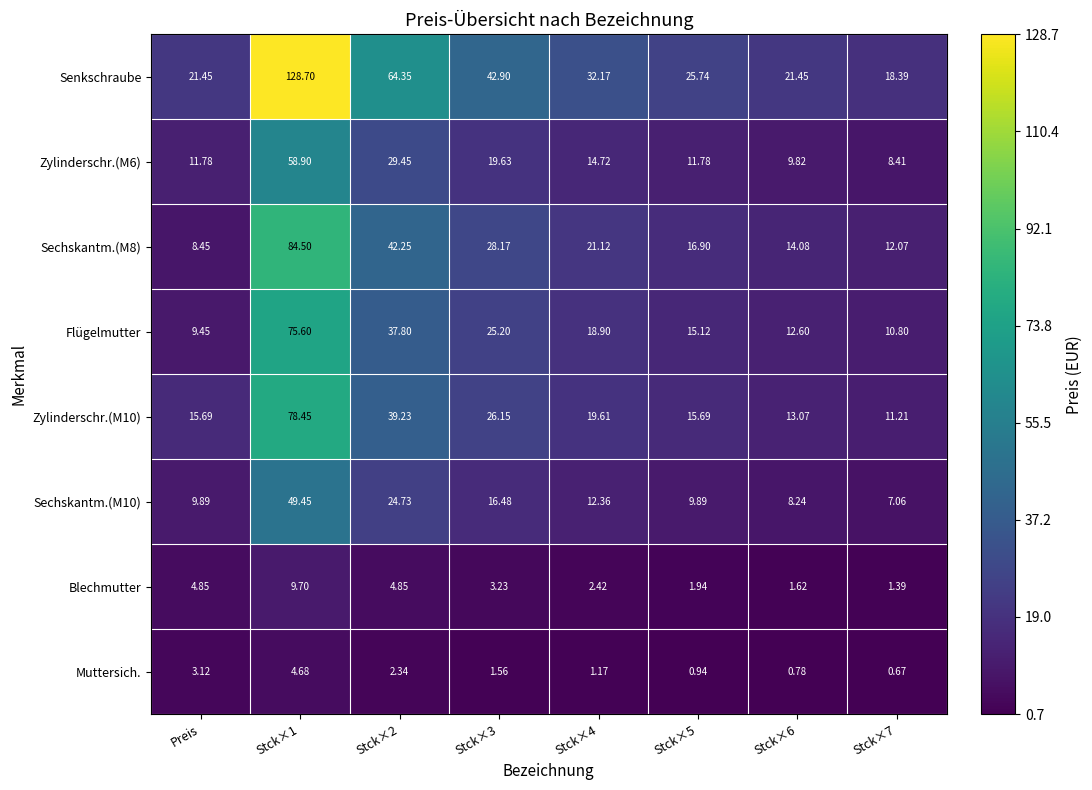

List the series in order of their peak value, highest first.

Senkschraube, Sechskantm.(M8), Zylinderschr.(M10), Flügelmutter, Zylinderschr.(M6), Sechskantm.(M10), Blechmutter, Muttersich.